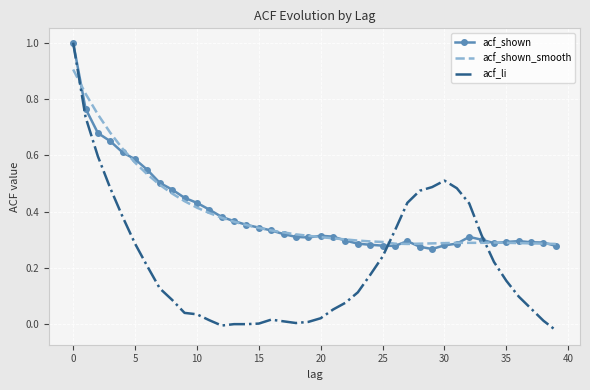

What is the highest value of the acf_shown_smooth series?

0.9